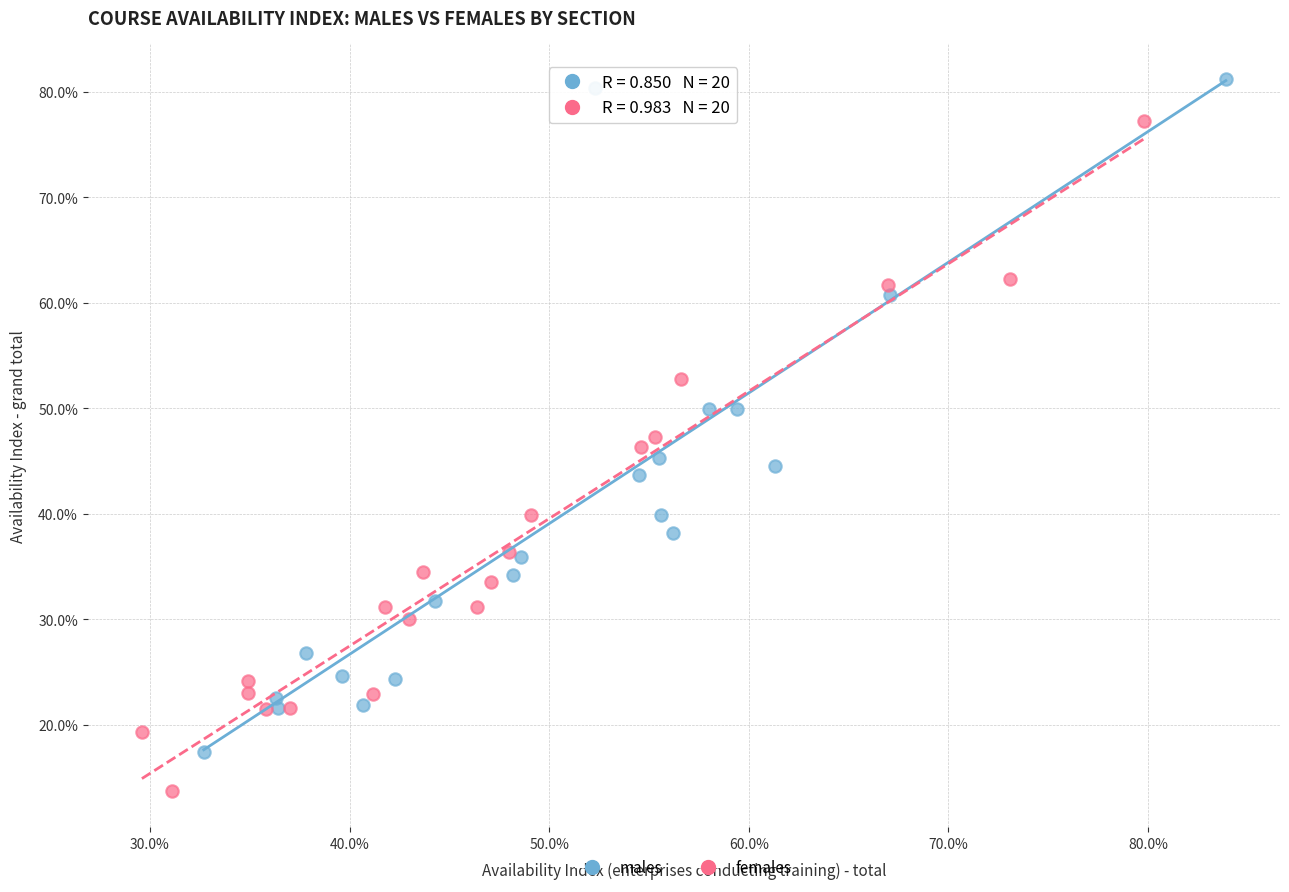

Which series contains the lowest Y value?

females